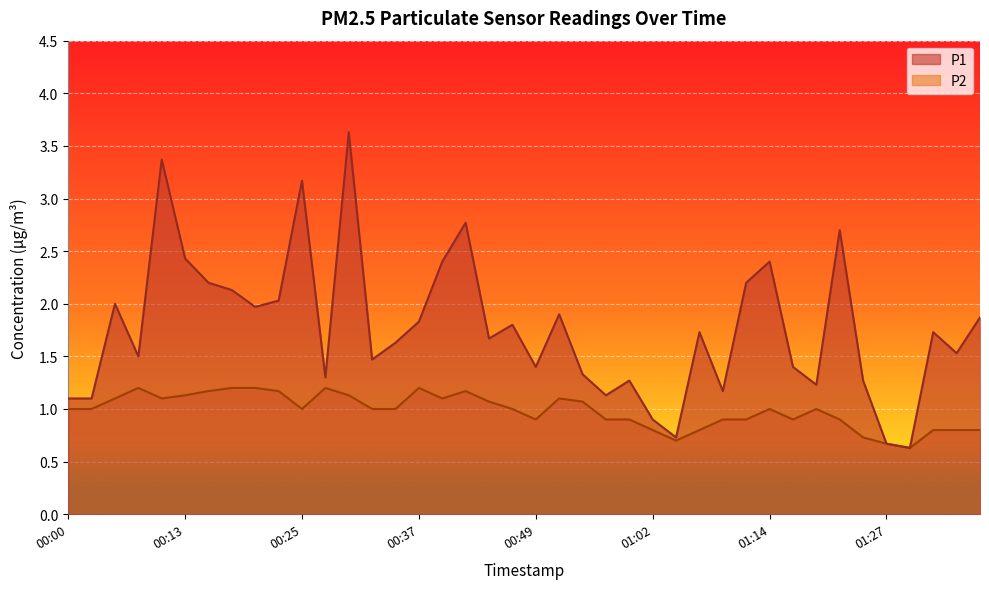

Between 00:54 and 01:07, which is larger?

01:07